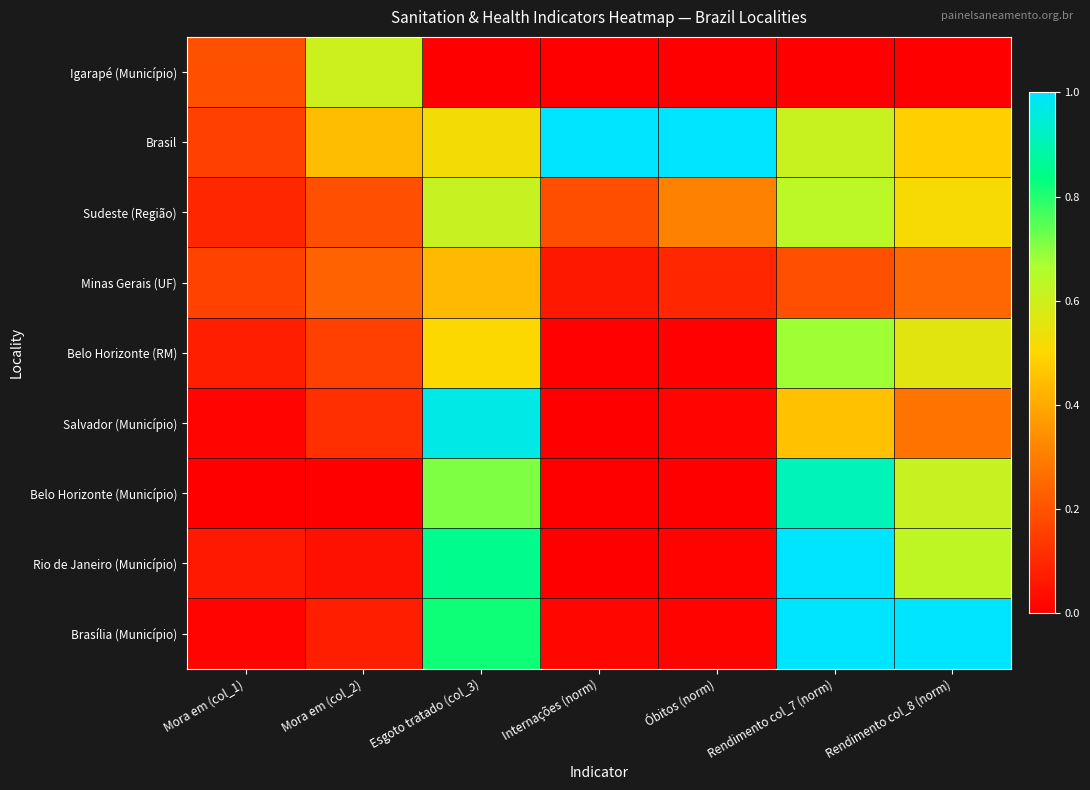

What is the spread (max minus min) of values at Mora em (col_2)?

0.6